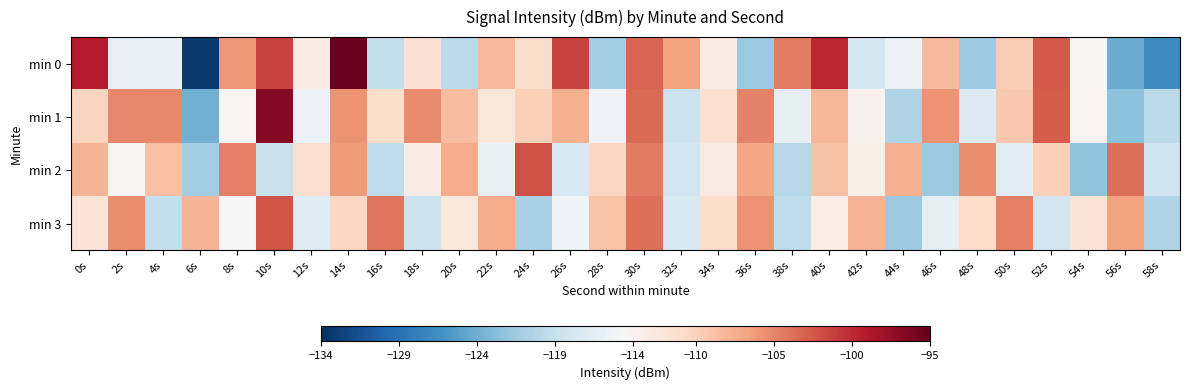

Which series changed the most between 0s and 20s?

min 0